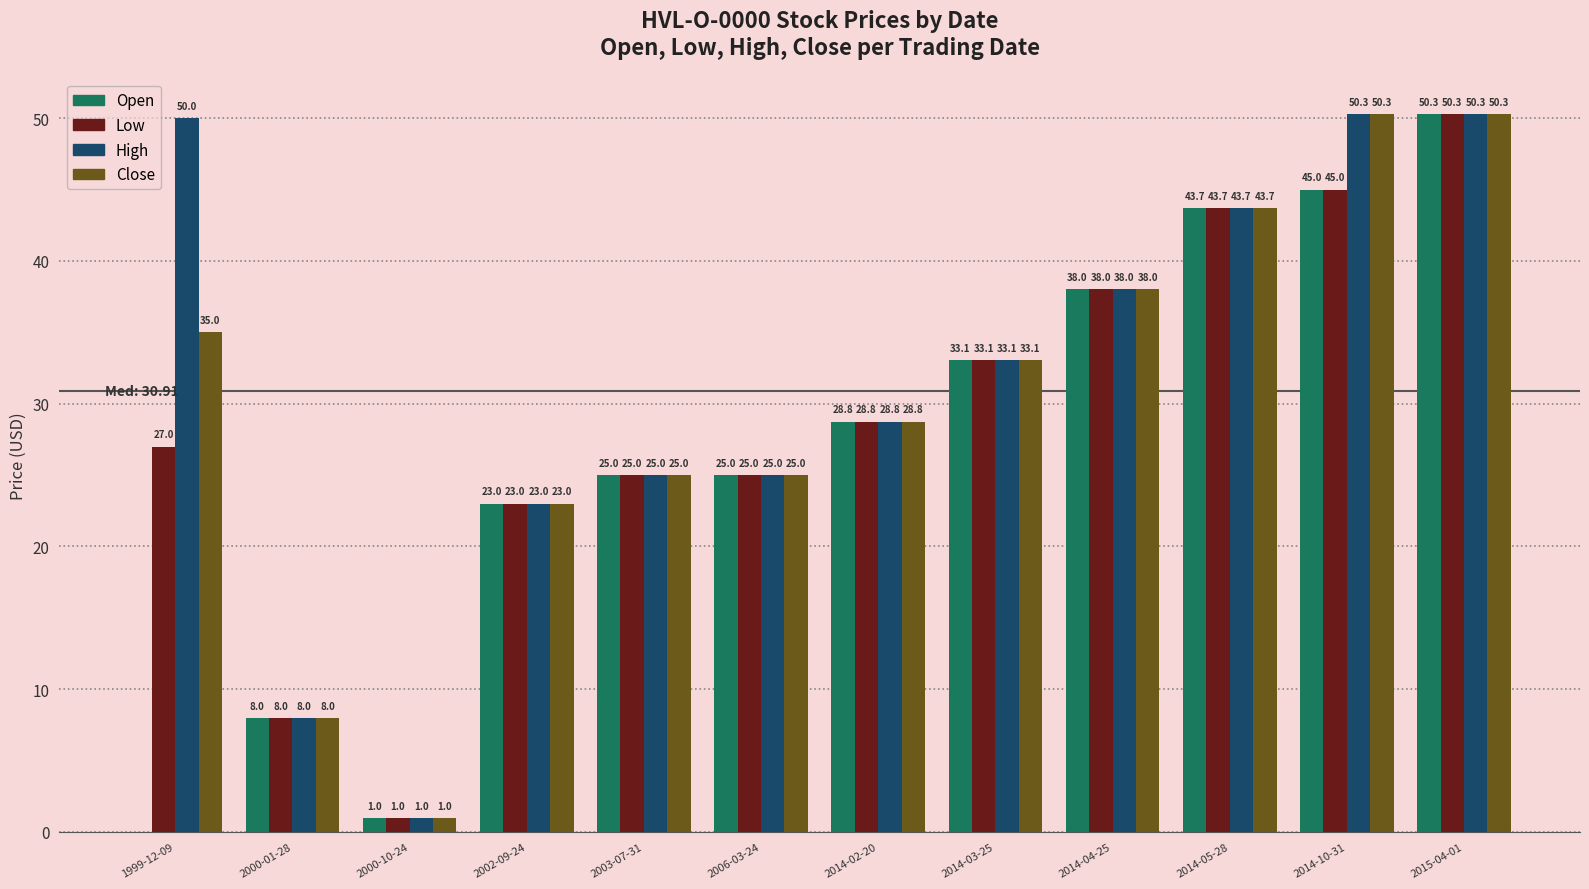

What is the difference between the Low values at 2006-03-24 and 2014-04-25?

13.0